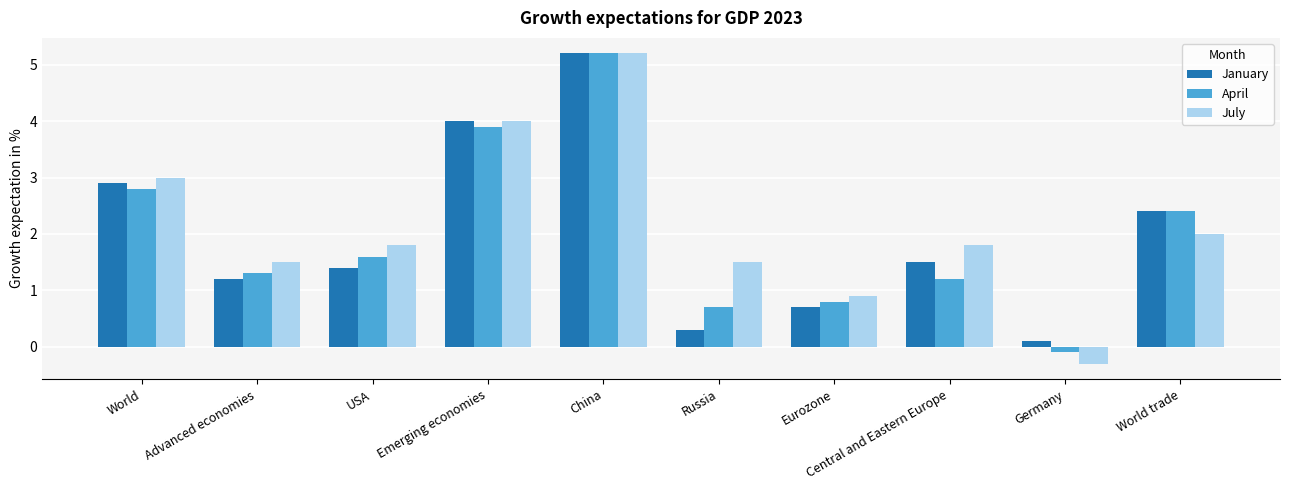

What is the value of the January bar at the 6th from the left?

0.3